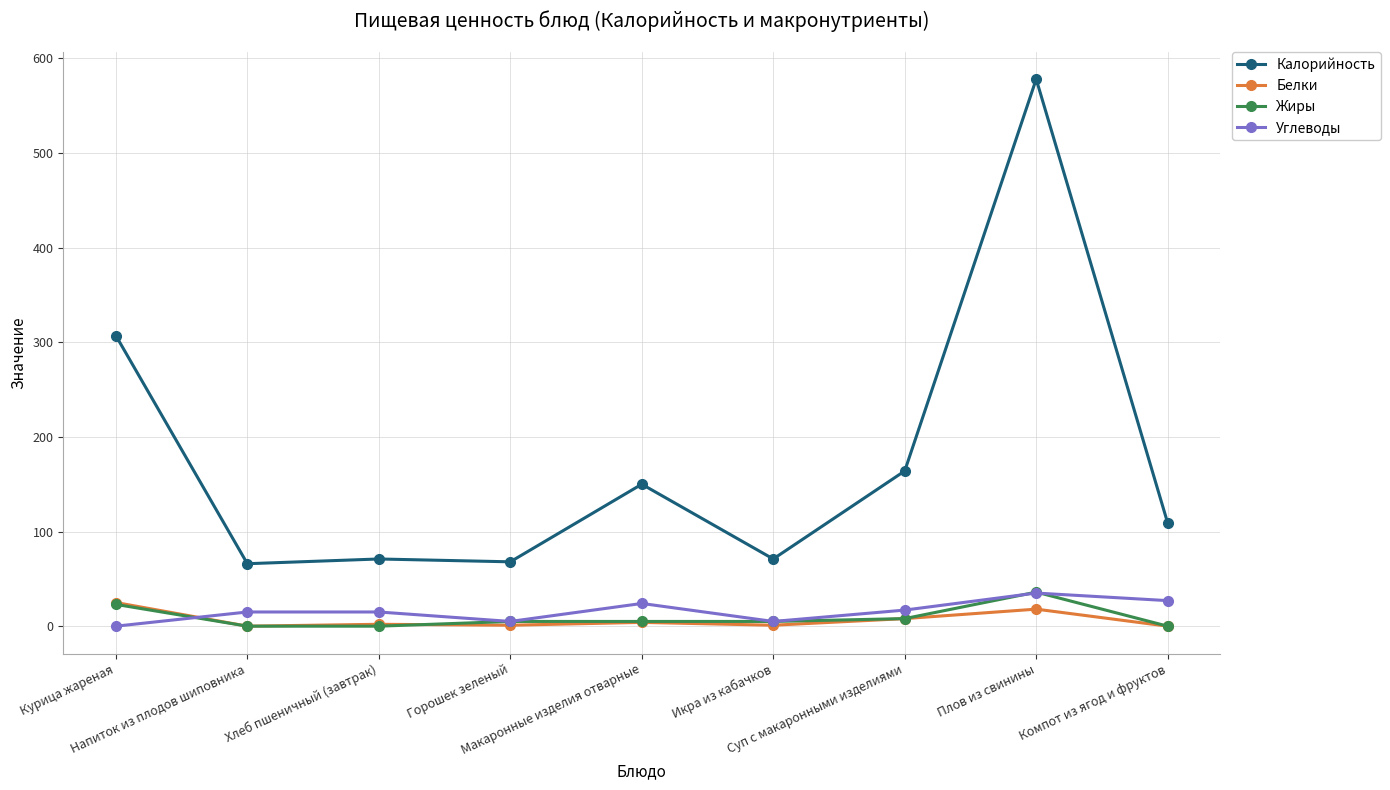

The Углеводы series shows 35 at Плов из свинины. True or false?

True